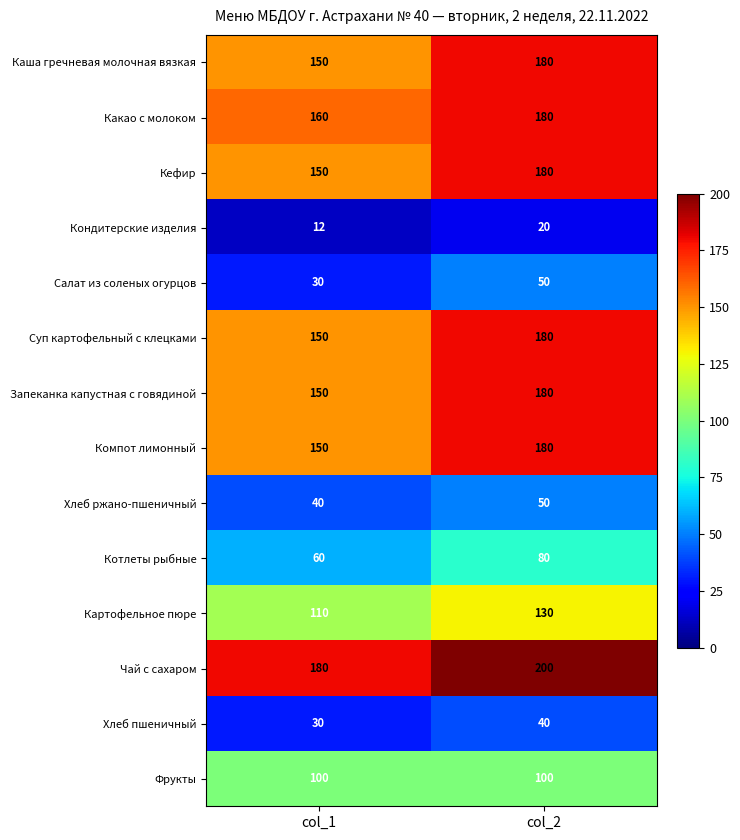

List the labels in order of Кондитерские изделия value, smallest first.

col_1, col_2